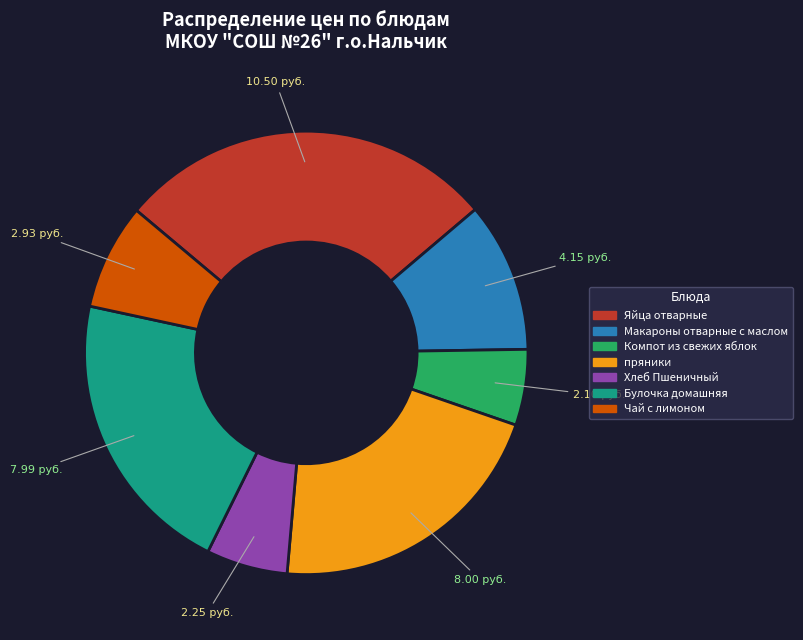

True or false: Хлеб Пшеничный accounts for 6% of the total.

True